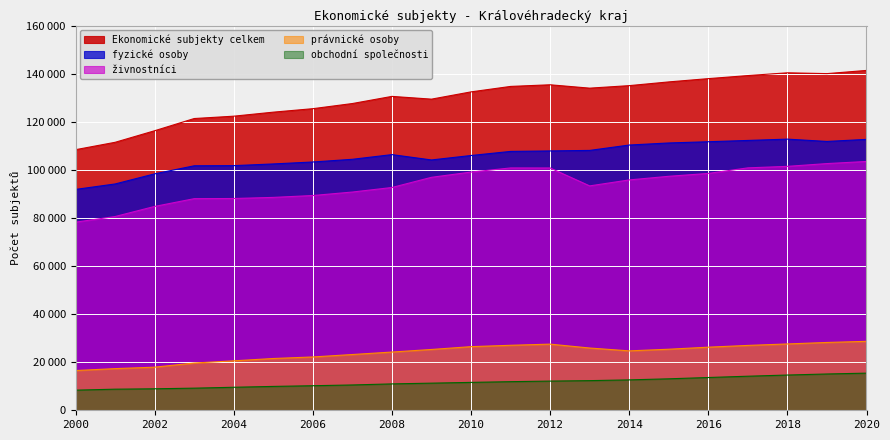

True or false: právnické osoby and Ekonomické subjekty celkem intersect in this chart.

False